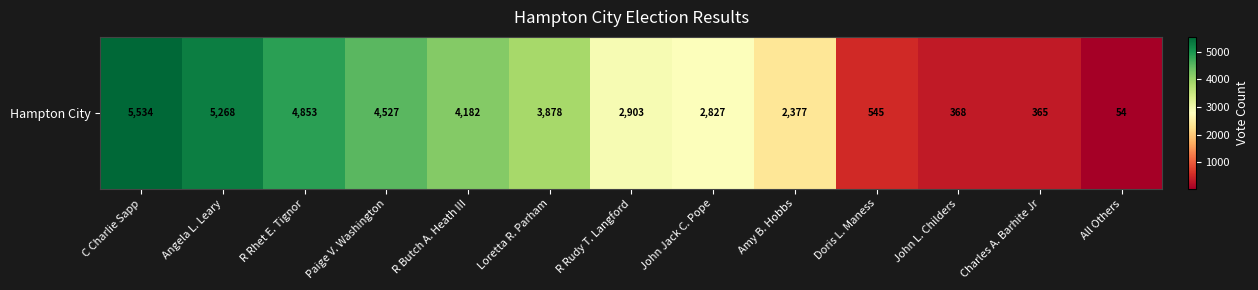

List the labels in order of value, smallest first.

All Others, Charles A. Barhite Jr, John L. Childers, Doris L. Maness, Amy B. Hobbs, John Jack C. Pope, R Rudy T. Langford, Loretta R. Parham, R Butch A. Heath III, Paige V. Washington, R Rhet E. Tignor, Angela L. Leary, C Charlie Sapp